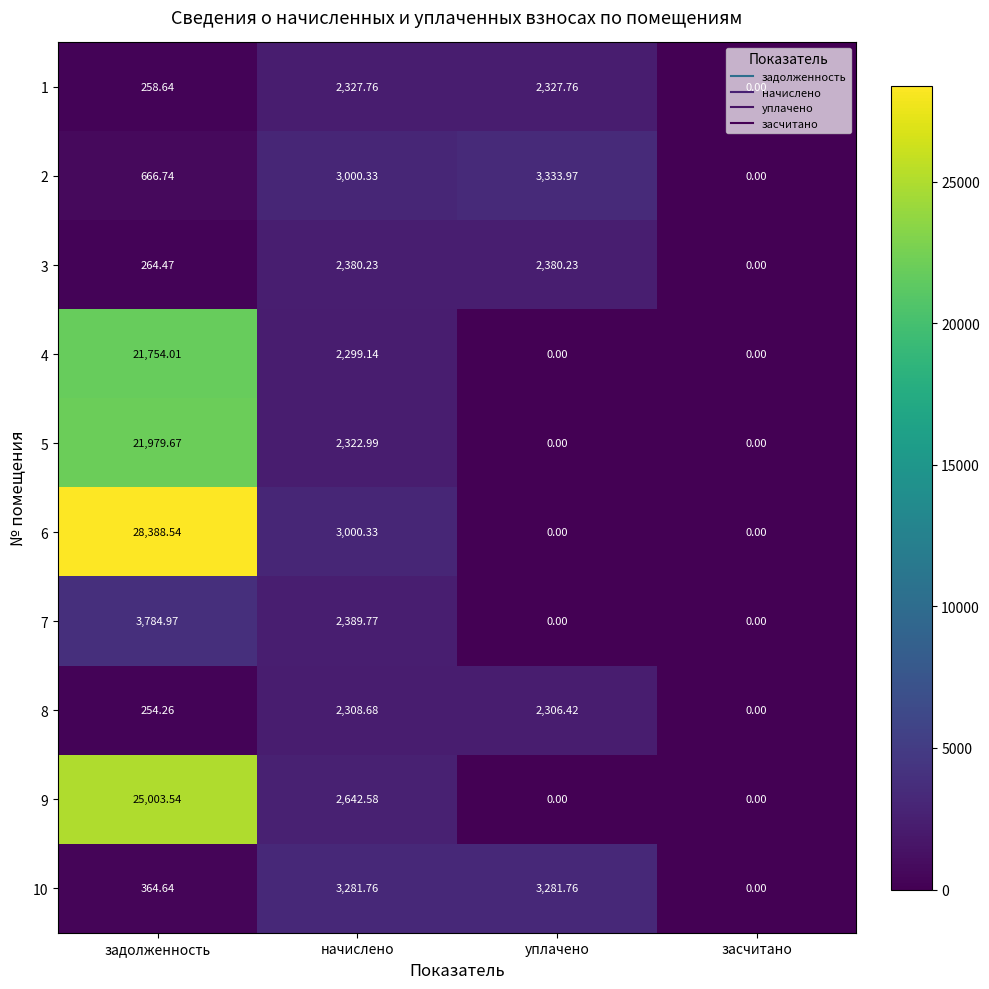

Where is 4 nearest to the value 10877?

начислено